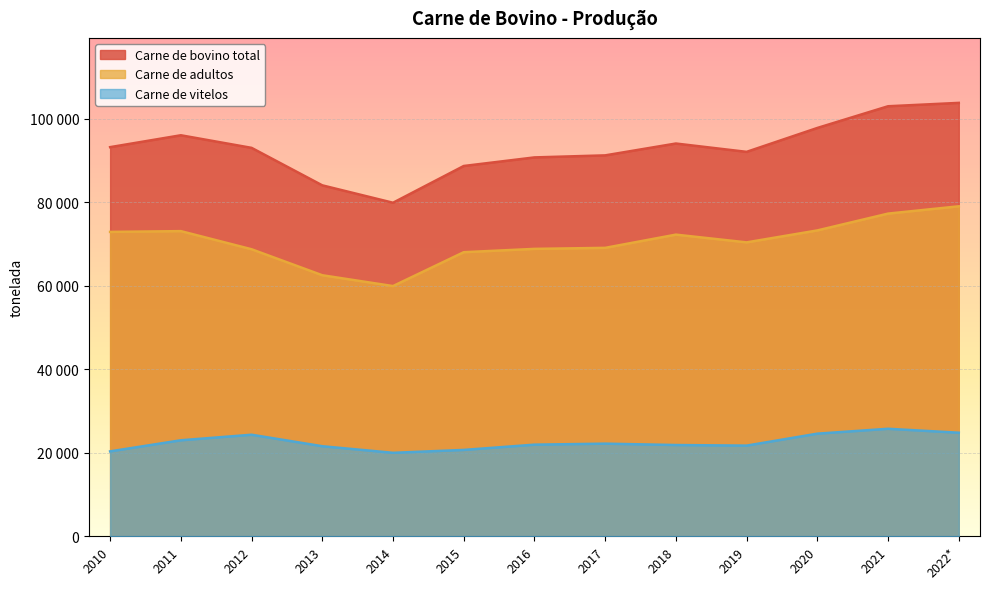

Where is Carne de bovino total nearest to the value 91801?

2019